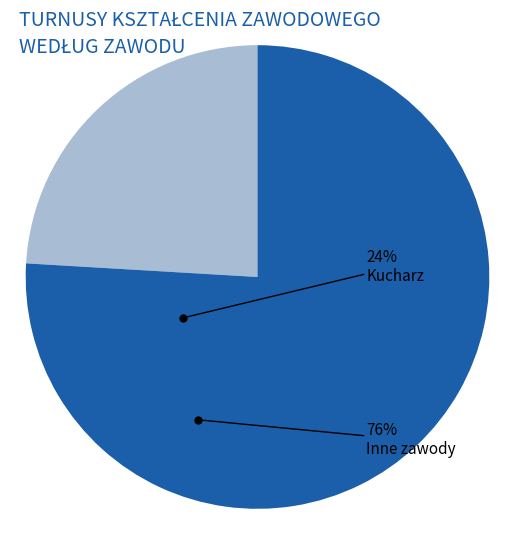

Rank the categories by value from highest to lowest.

Inne zawody, Kucharz